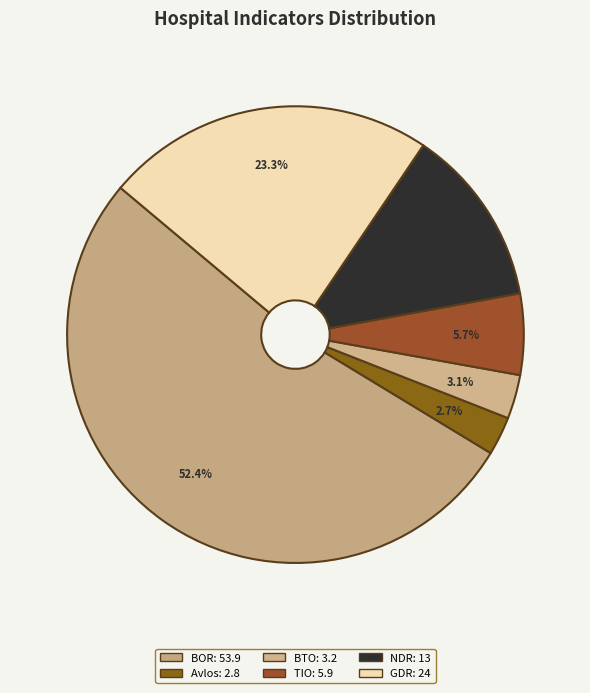

How many slices are in this pie chart?

6